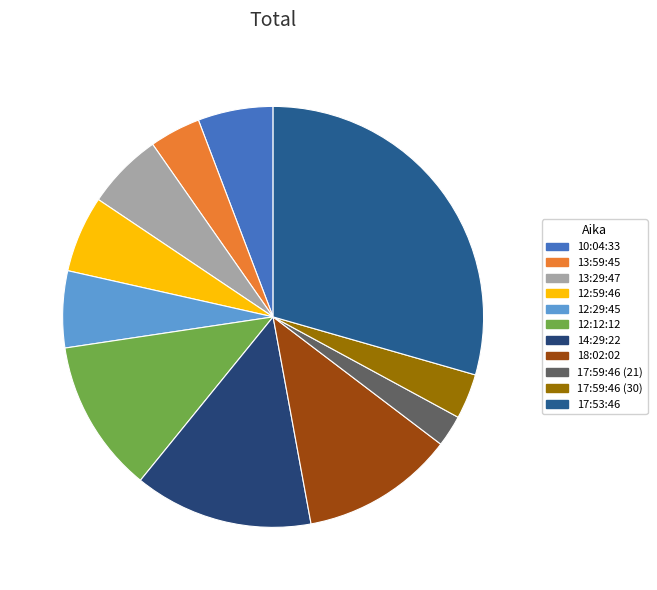

What percentage is the 18:02:02 slice, to the nearest percent?

12%